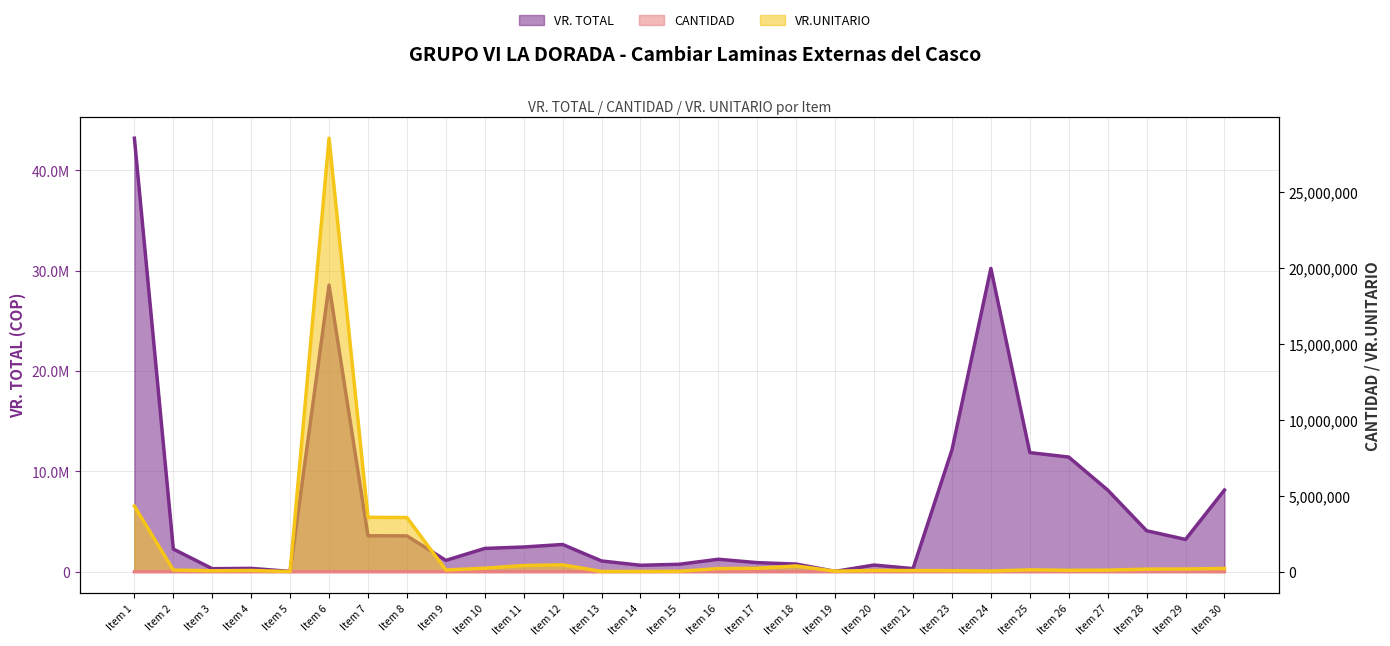

The CANTIDAD series shows 6 at Item 11. True or false?

True